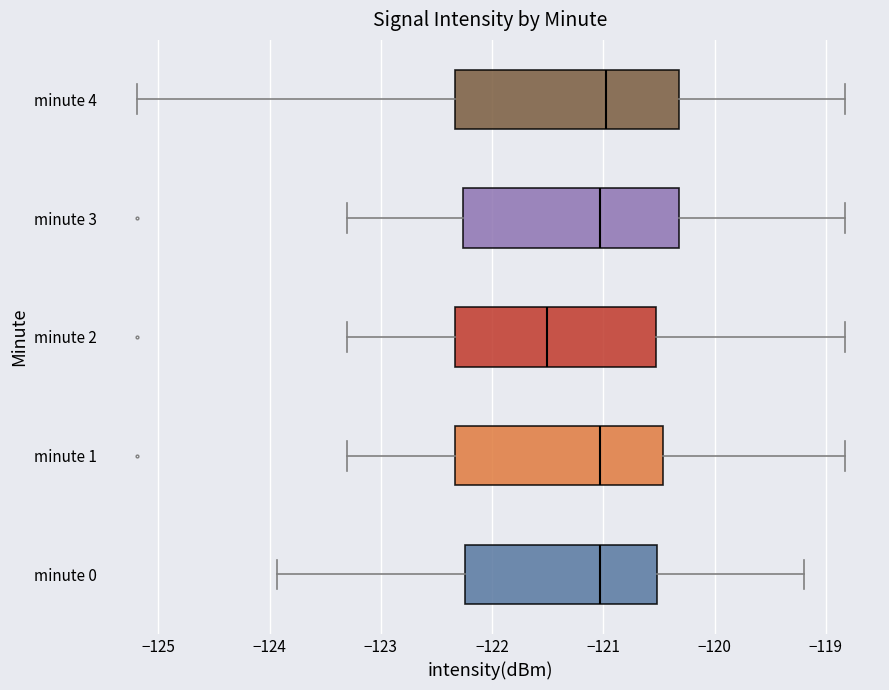

Reading bottom to top, transcribe this box plot: for each box, give where its median line is, the range the box spans, and where its two whiskers end, as read against the x-axis. The values are not printed on the chart, so give them approximately, as read against the axis.

minute 0: median -121.0, box -122.2 to -120.5, whiskers -123.9 to -119.2
minute 1: median -121.0, box -122.3 to -120.5, whiskers -123.3 to -118.8
minute 2: median -121.5, box -122.3 to -120.5, whiskers -123.3 to -118.8
minute 3: median -121.0, box -122.3 to -120.3, whiskers -123.3 to -118.8
minute 4: median -121.0, box -122.3 to -120.3, whiskers -125.2 to -118.8